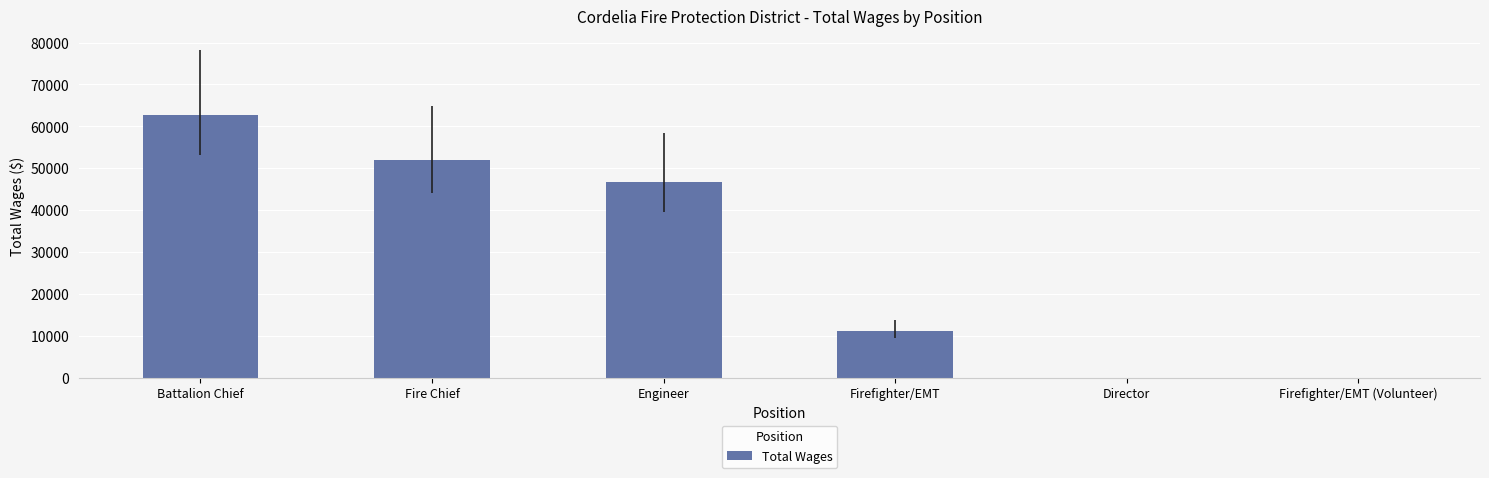

Where is the data nearest to the value 31301?

Engineer